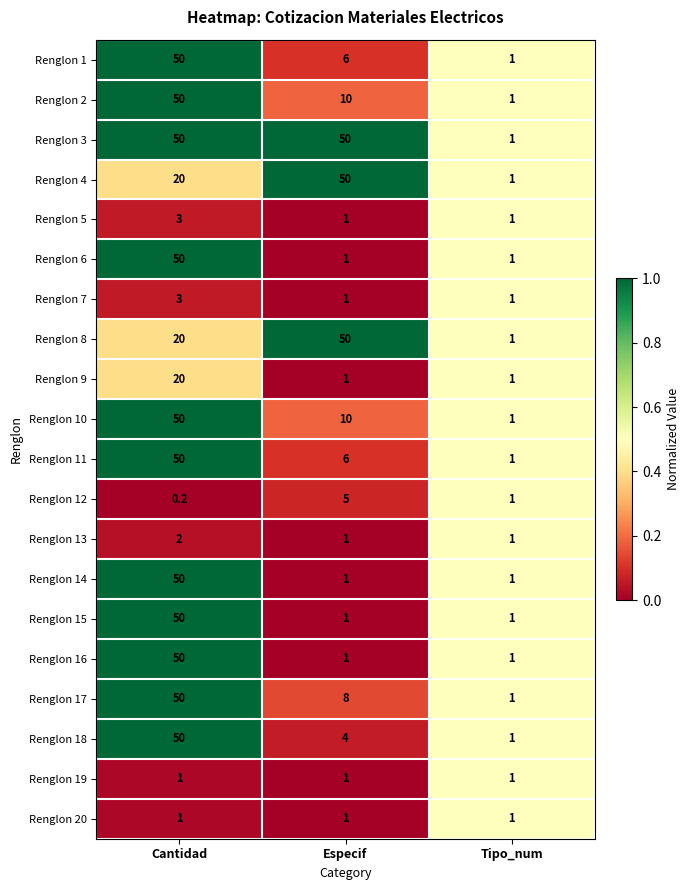

What is the spread (max minus min) of values at Cantidad?

49.8